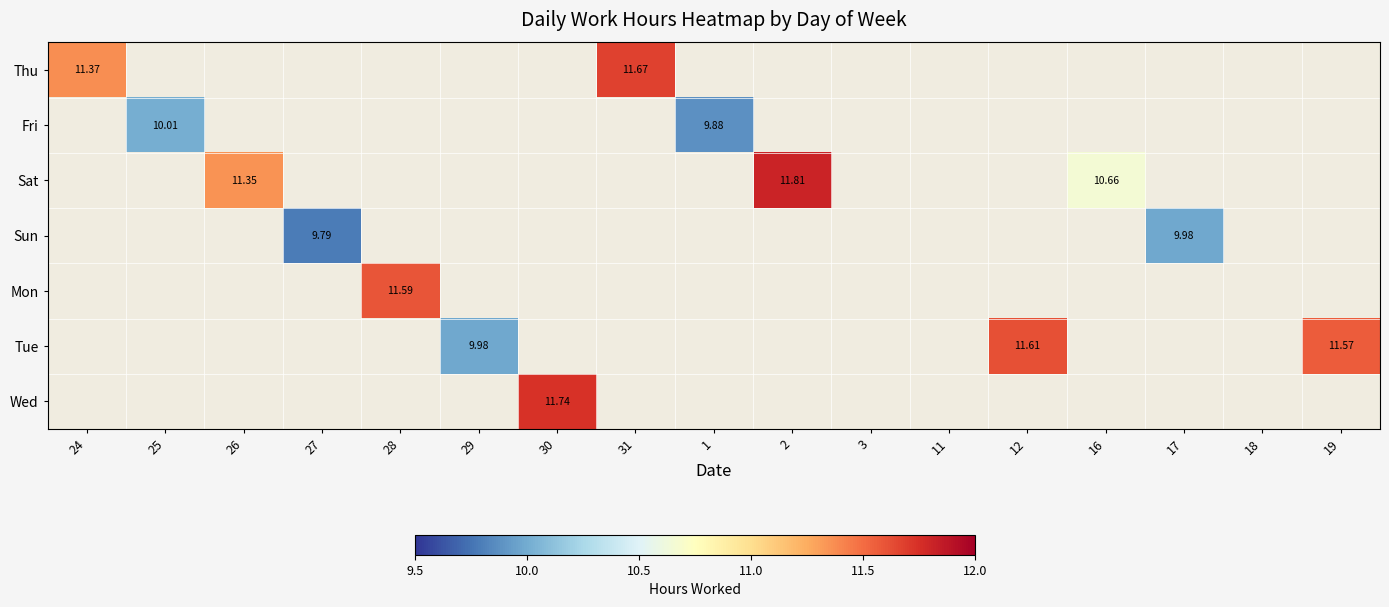

Is the value of Tue at 30 greater than the value of Wed at 29?

No